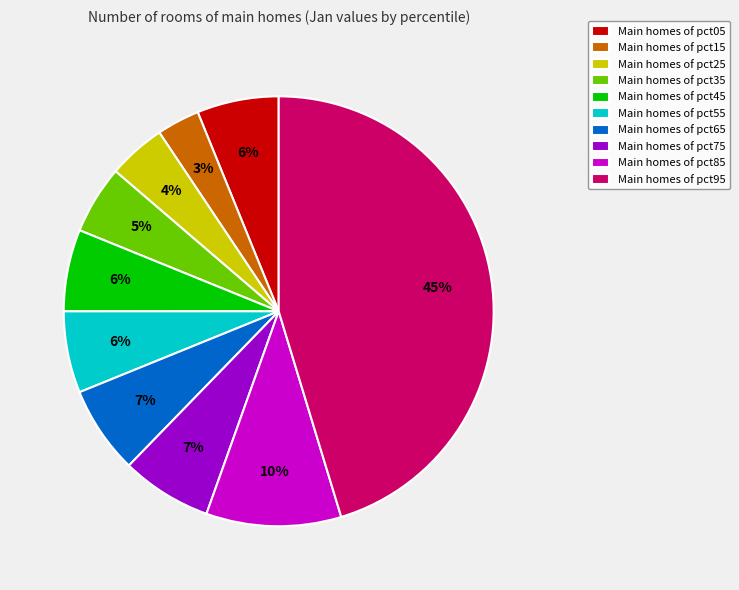

How many segments does this pie chart have?

10